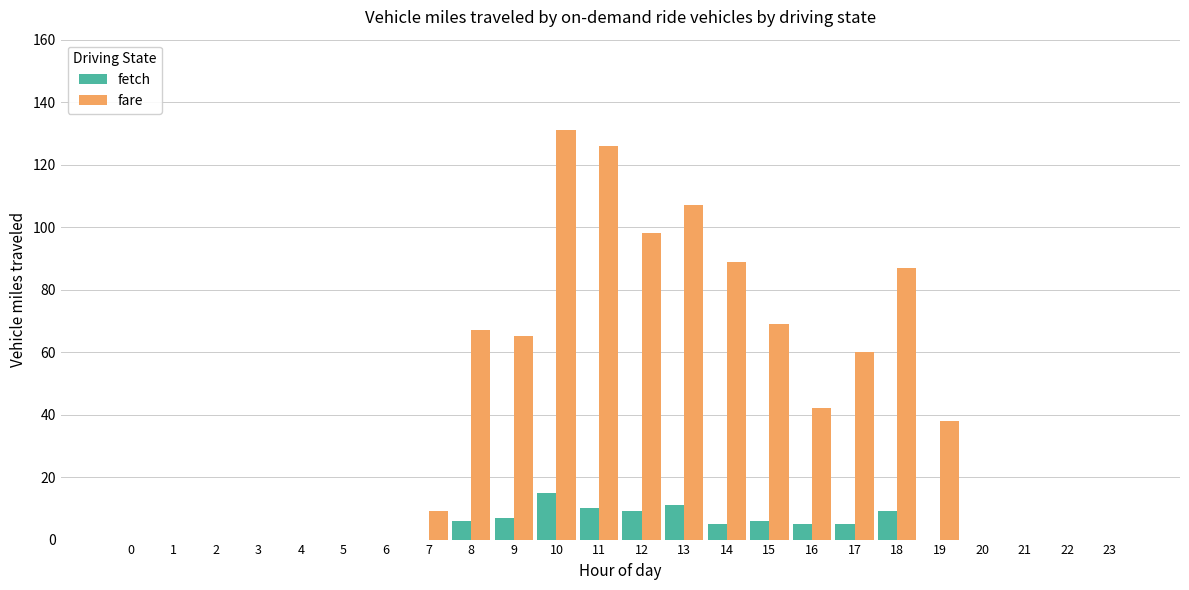

What are all the series names shown in the legend?

fetch, fare